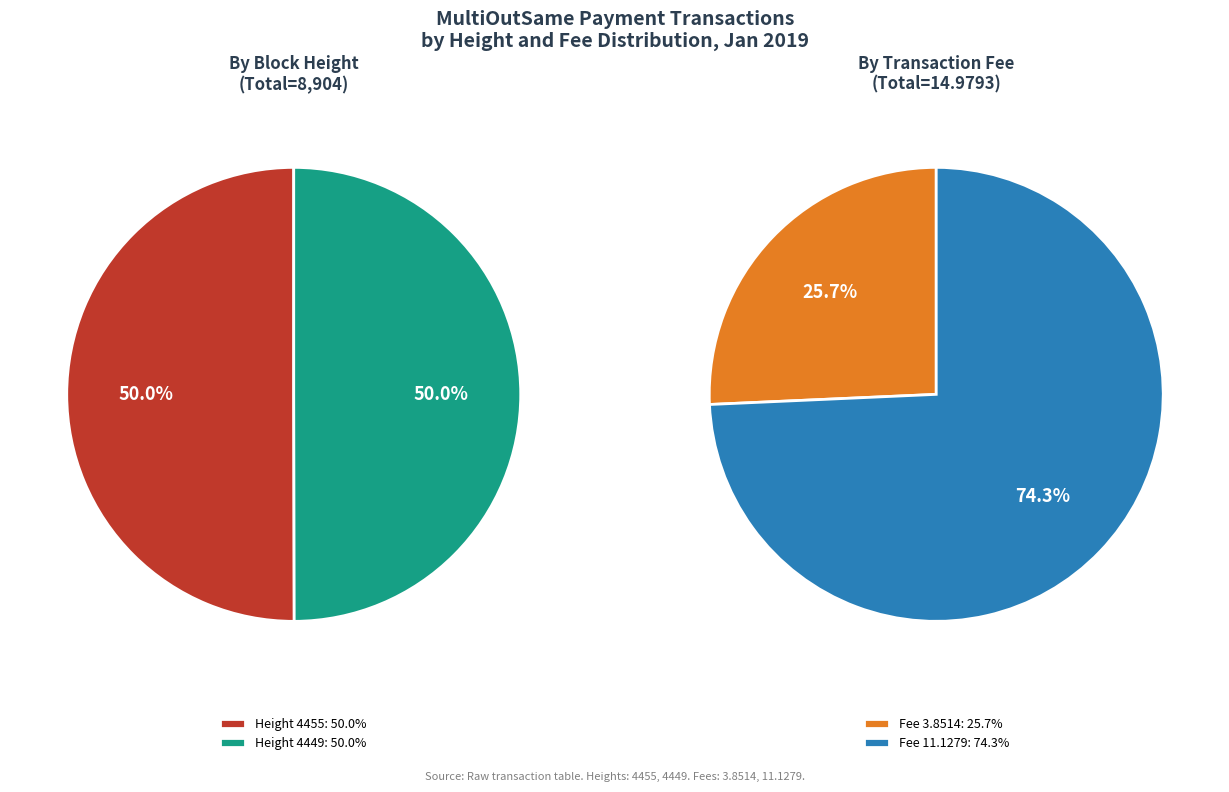

Does any single category account for the majority?

Yes